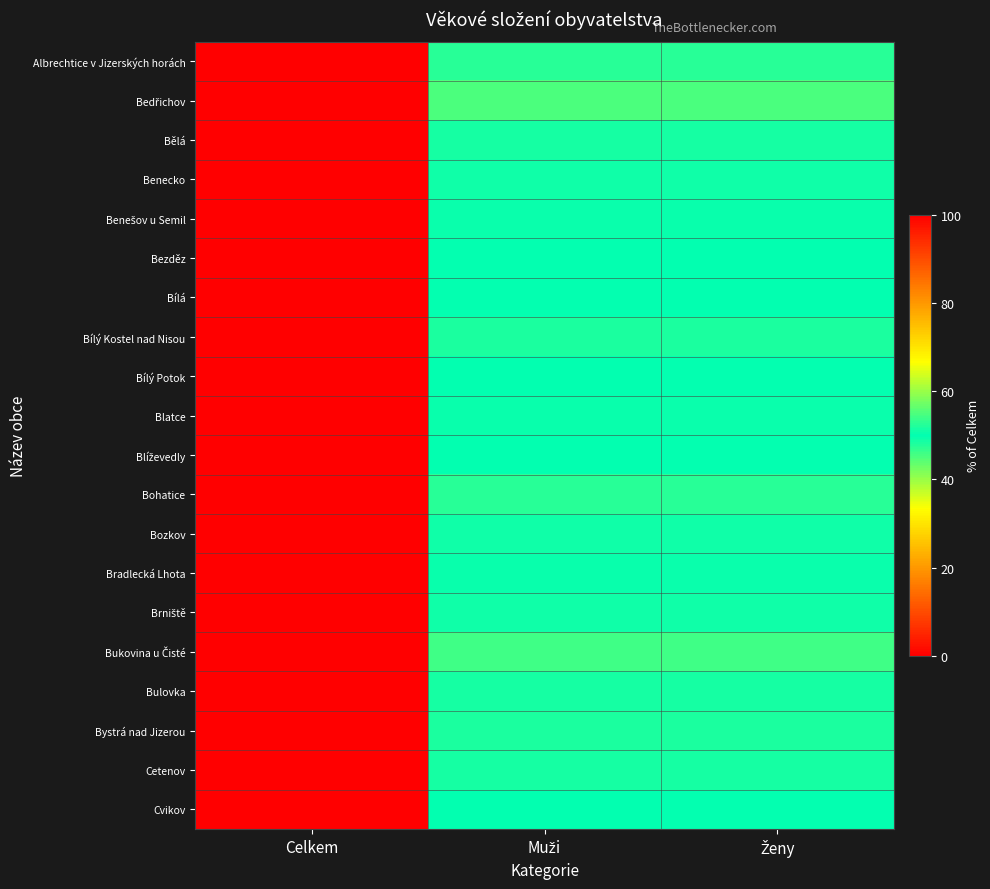

Which label corresponds to the largest value in the chart?

Celkem